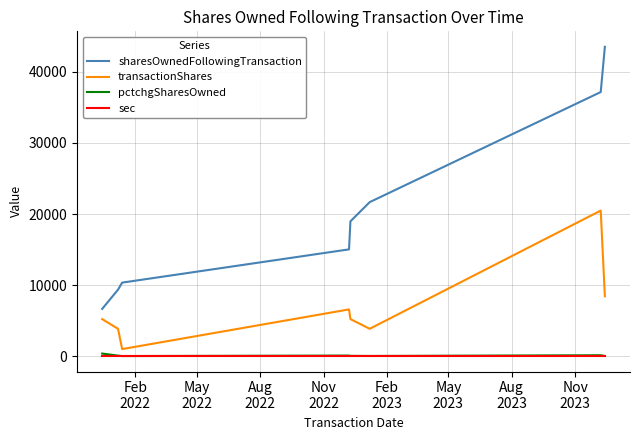

Which series has the largest total across all categories?

sharesOwnedFollowingTransaction